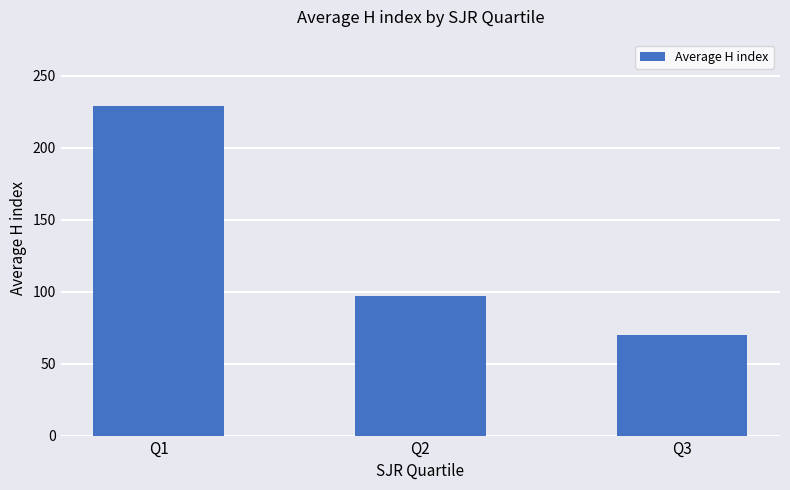

The chart shows a value of 229.1 at Q1. True or false?

True